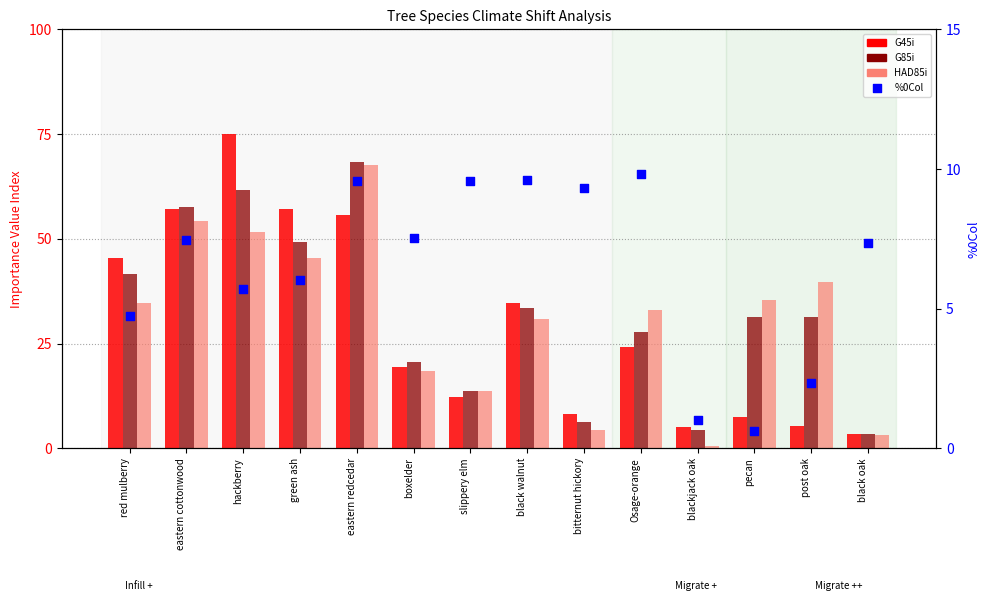

Which series has the widest spread of Y values?

G45i